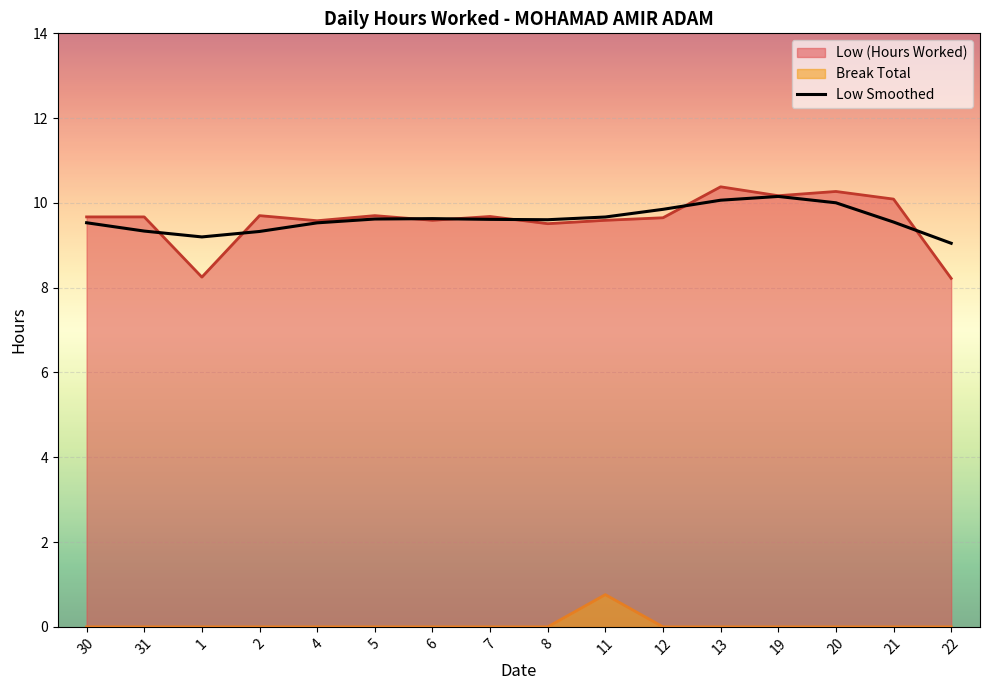

Approximately how many times larger is the value at 19 compared to 12?

1.0